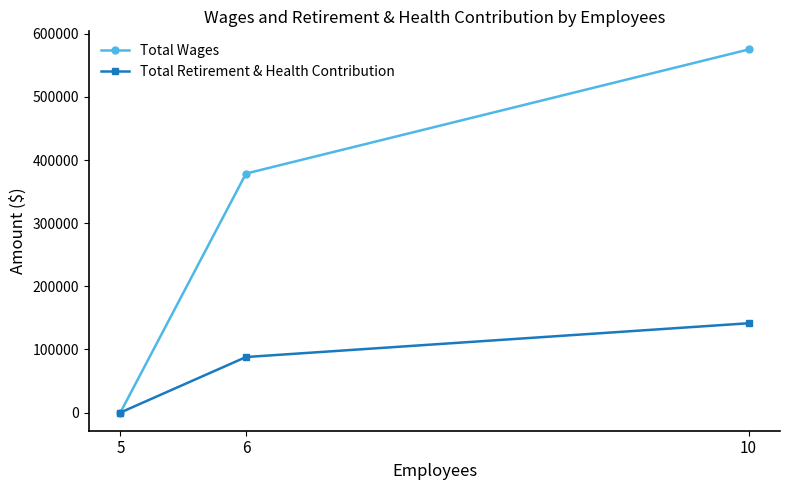

Which category has the highest value in the Total Retirement & Health Contribution series?

10